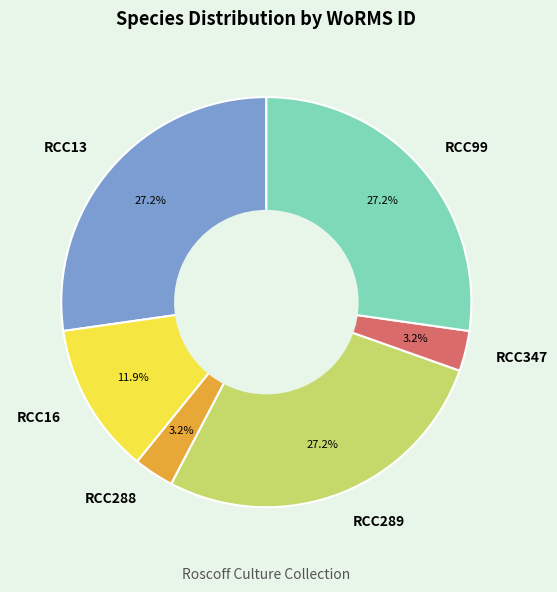

Does any single category account for the majority?

No